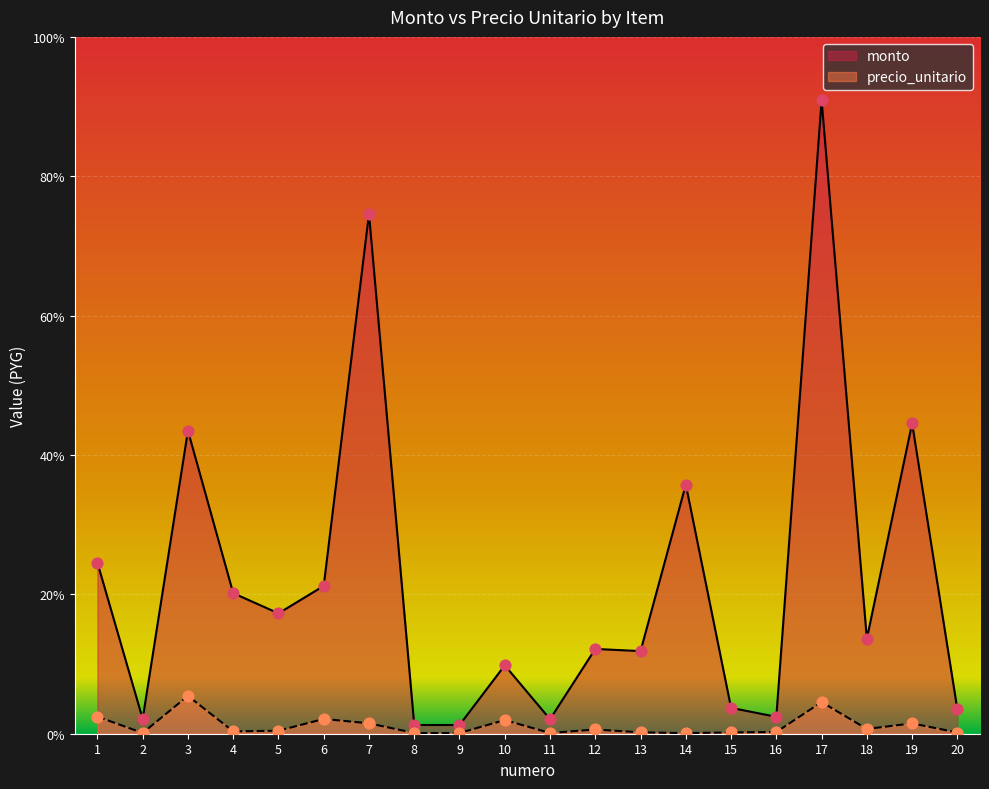

Is the value of monto at 4 greater than the value of precio_unitario at 12?

Yes